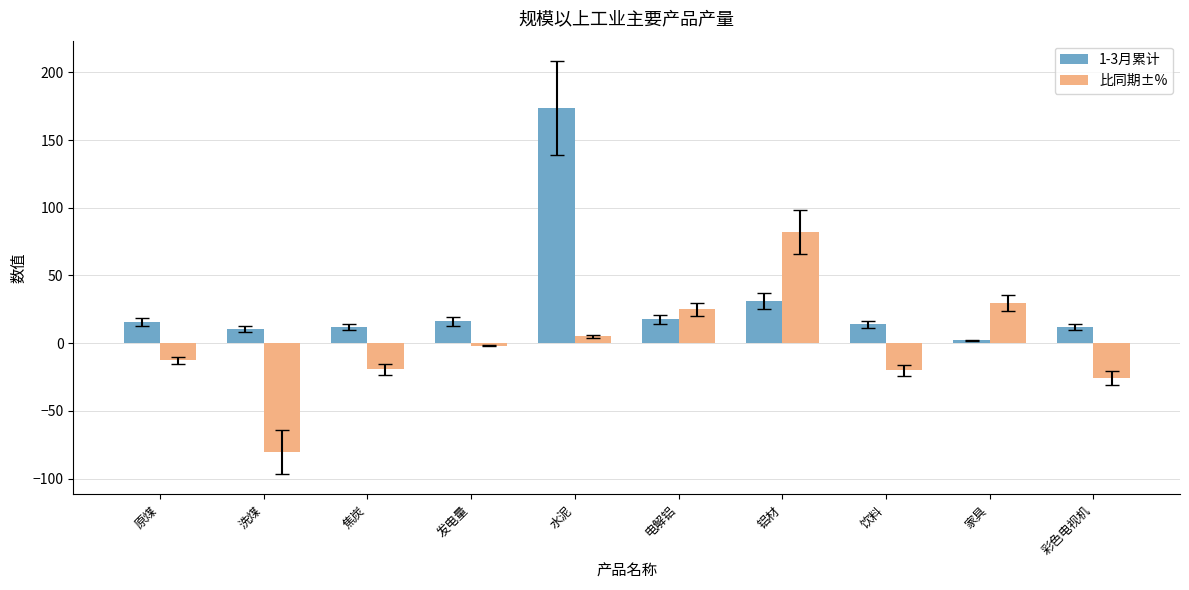

What is the value of the 1-3月累计 bar at the 5th from the left?

173.5